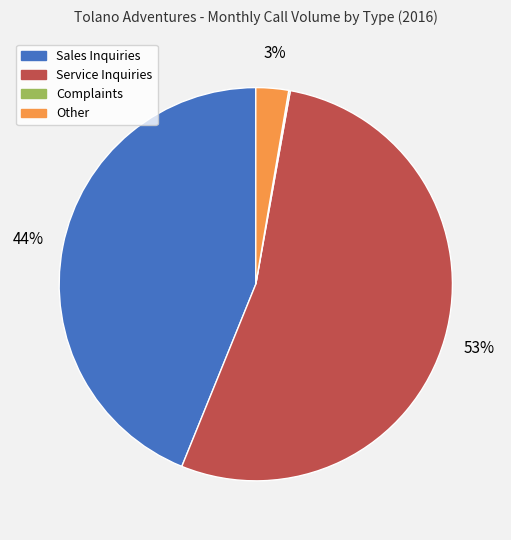

Does Sales Inquiries represent more than half of the total?

No